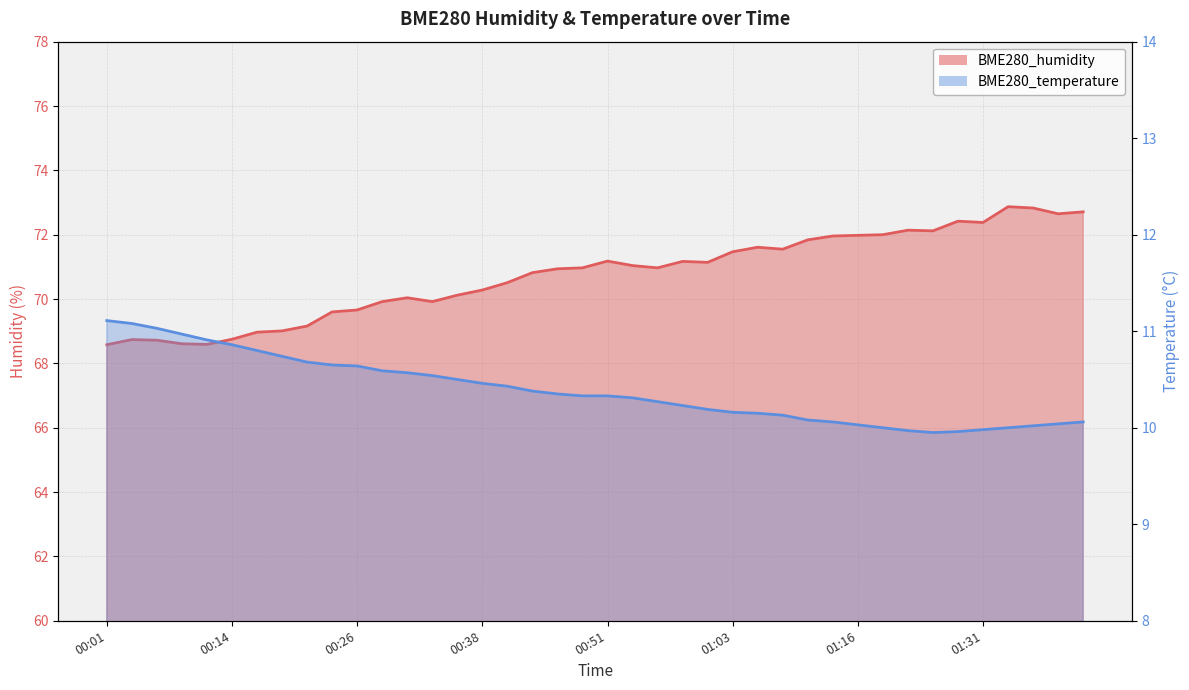

Reading right to left, what are all the values shown in this chart?

BME280_humidity: 72.7	72.7	72.8	72.9	72.4	72.4	72.1	72.1	72.0	72.0	72.0	71.8	71.5	71.6	71.5	71.1	71.2	71.0	71.0	71.2	71.0	70.9	70.8	70.5	70.3	70.1	69.9	70.0	69.9	69.7	69.6	69.2	69.0	69.0	68.8	68.6	68.6	68.7	68.7	68.6
BME280_temperature: 10.1	10.0	10.0	10.0	10.0	10.0	9.9	10.0	10.0	10.0	10.1	10.1	10.1	10.2	10.2	10.2	10.2	10.3	10.3	10.3	10.3	10.3	10.4	10.4	10.5	10.5	10.5	10.6	10.6	10.6	10.7	10.7	10.7	10.8	10.9	10.9	11.0	11.0	11.1	11.1